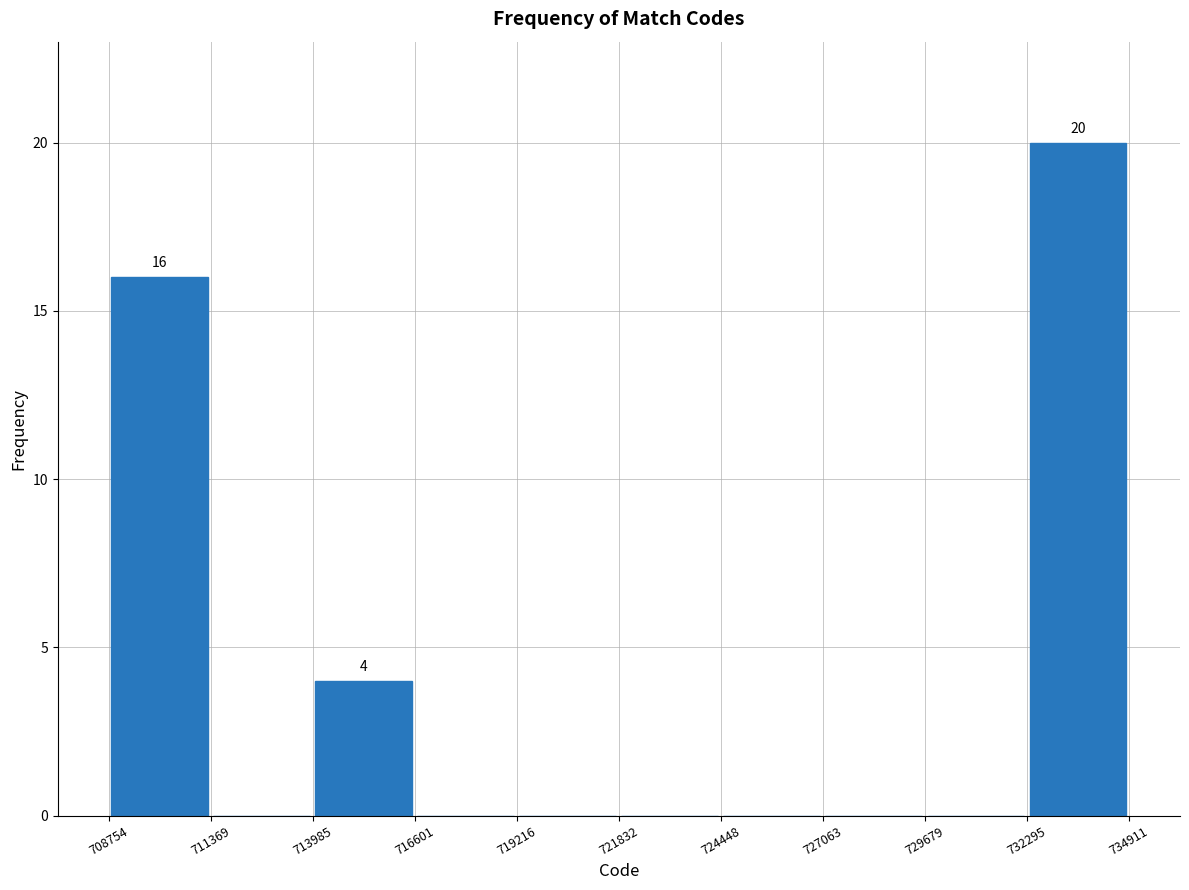

Which range on the x-axis has the tallest bar?

732295 to 734911